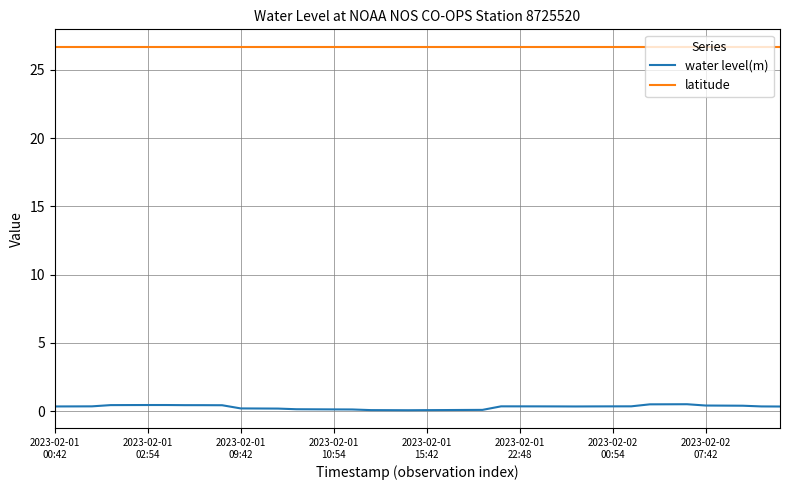

True or false: latitude and water level(m) cross at least once.

False